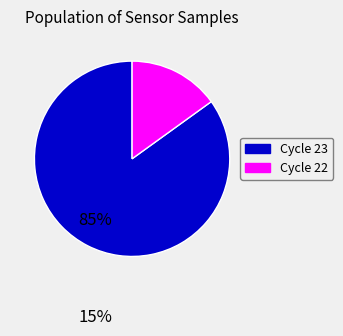

Does any single category account for the majority?

Yes